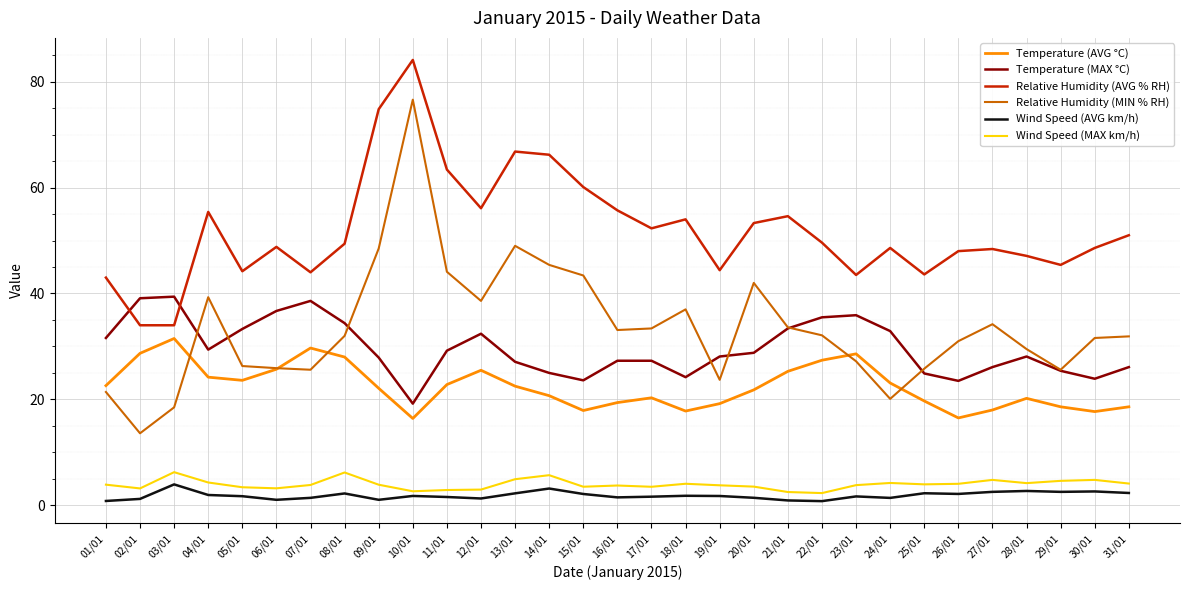

At which category is the sum across all series the highest?

10/01